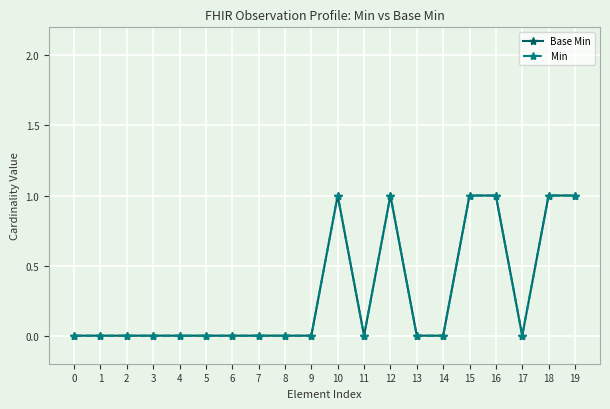

Which series has the largest total across all categories?

Base Min